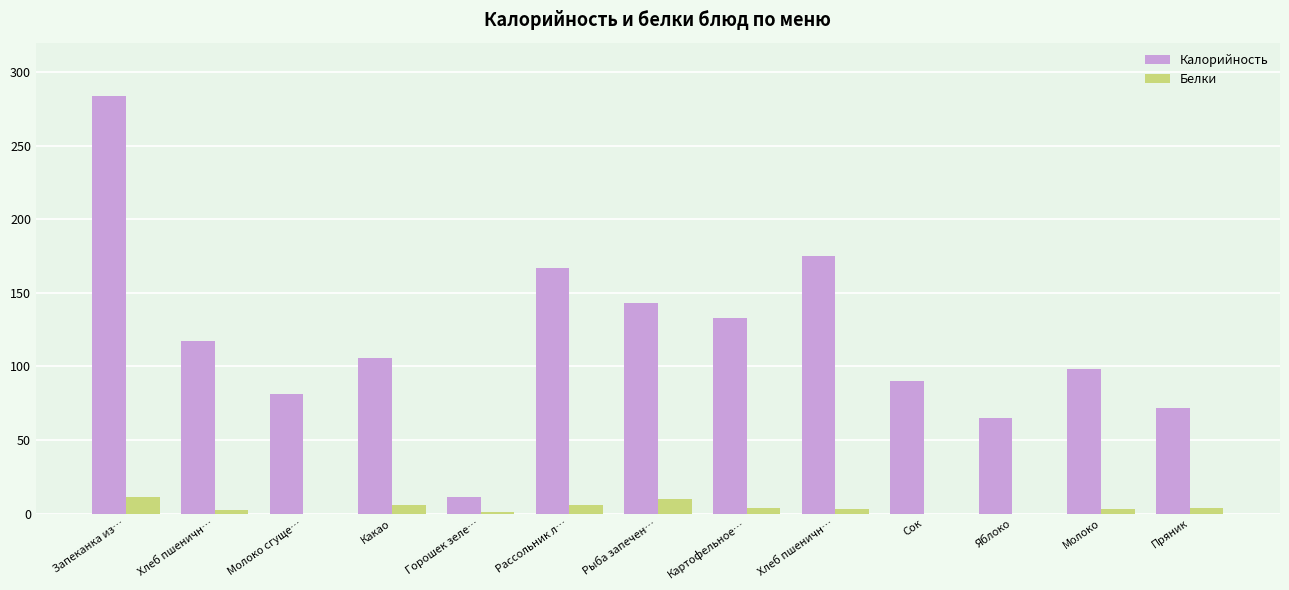

Rank the series by their average value, from highest to lowest.

Калорийность, Белки